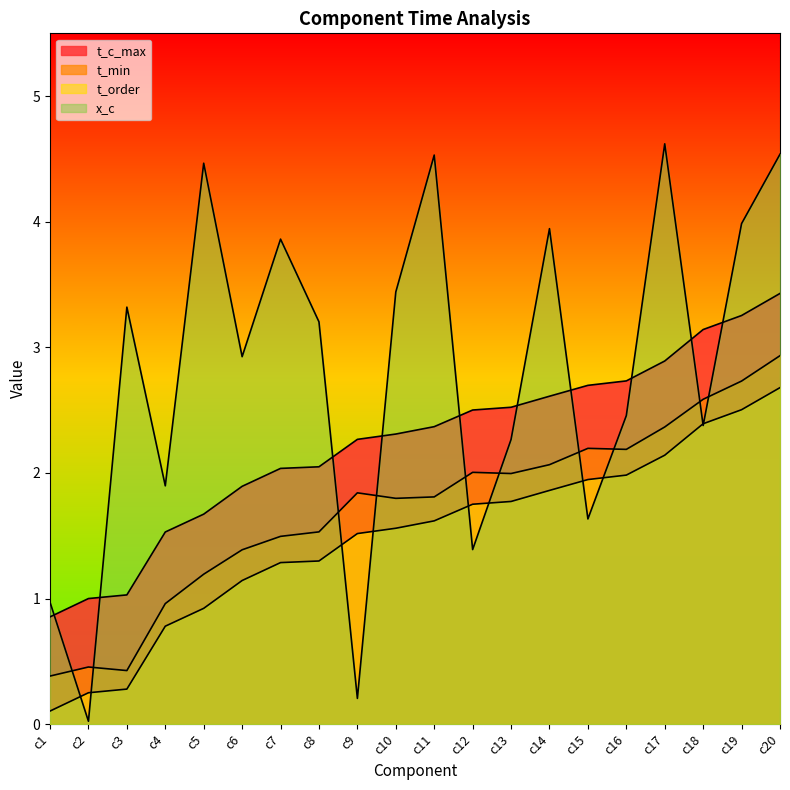

Reading left to right, list all the values displayed in this chart.

t_min: 0.4	0.5	0.4	1.0	1.2	1.4	1.5	1.5	1.8	1.8	1.8	2.0	2.0	2.1	2.2	2.2	2.4	2.6	2.7	2.9
t_order: 0.9	1.0	1.0	1.5	1.7	1.9	2.0	2.0	2.3	2.3	2.4	2.5	2.5	2.6	2.7	2.7	2.9	3.1	3.3	3.4
t_c_max: 0.1	0.2	0.3	0.8	0.9	1.1	1.3	1.3	1.5	1.6	1.6	1.8	1.8	1.9	1.9	2.0	2.1	2.4	2.5	2.7
x_c: 1.0	0.0	3.3	1.9	4.5	2.9	3.9	3.2	0.2	3.4	4.5	1.4	2.3	3.9	1.6	2.5	4.6	2.4	4.0	4.5